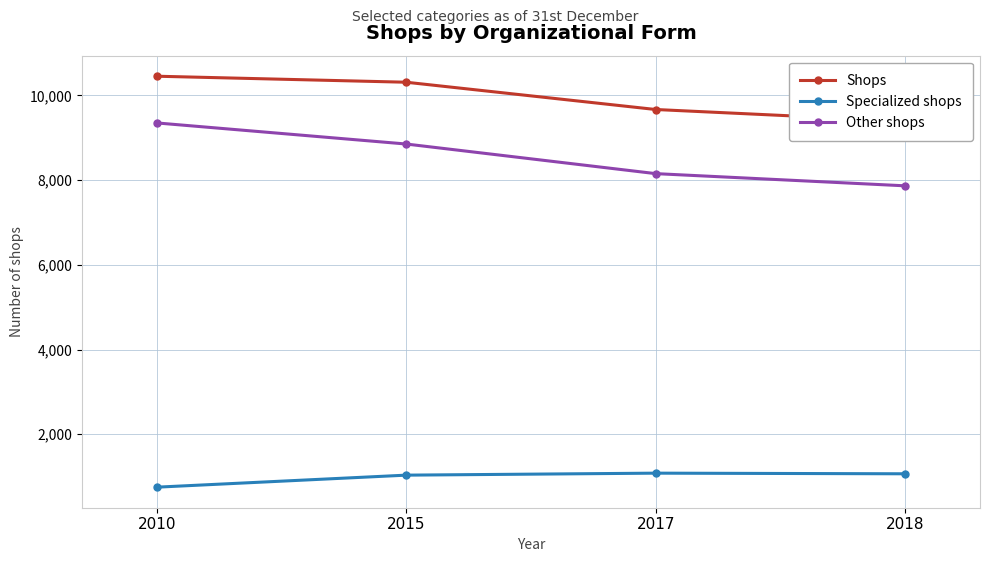

Where does the Shops series first go above 10312?

2010